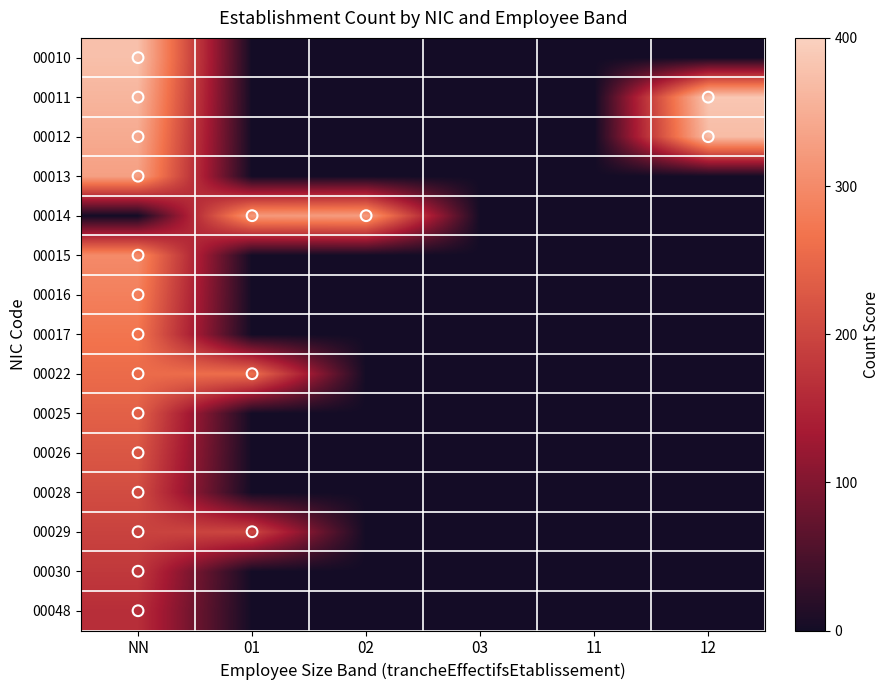

What is the greatest value displayed?

385